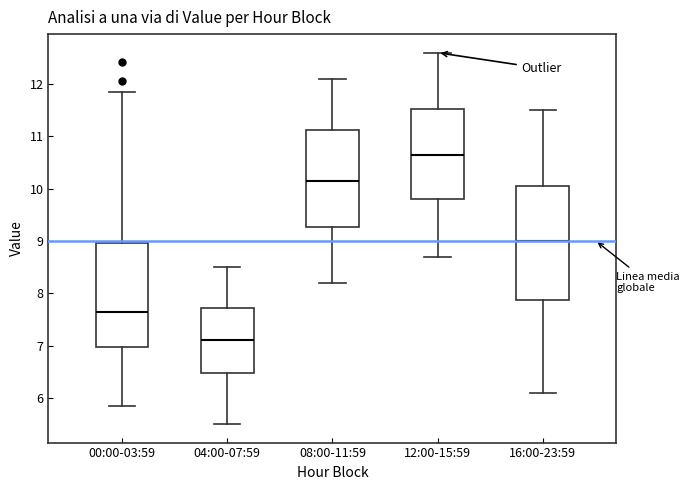

Reading left to right, transcribe this box plot: for each box, give where its median line is, the range the box spans, and where its two whiskers end, as read against the y-axis. The values are not printed on the chart, so give them approximately, as read against the axis.

00:00-03:59: median 7.7, box 7.0 to 9.0, whiskers 5.9 to 11.9
04:00-07:59: median 7.1, box 6.5 to 7.7, whiskers 5.5 to 8.5
08:00-11:59: median 10.2, box 9.3 to 11.1, whiskers 8.2 to 12.1
12:00-15:59: median 10.7, box 9.8 to 11.5, whiskers 8.7 to 12.6
16:00-23:59: median 9.0, box 7.9 to 10.1, whiskers 6.1 to 11.5